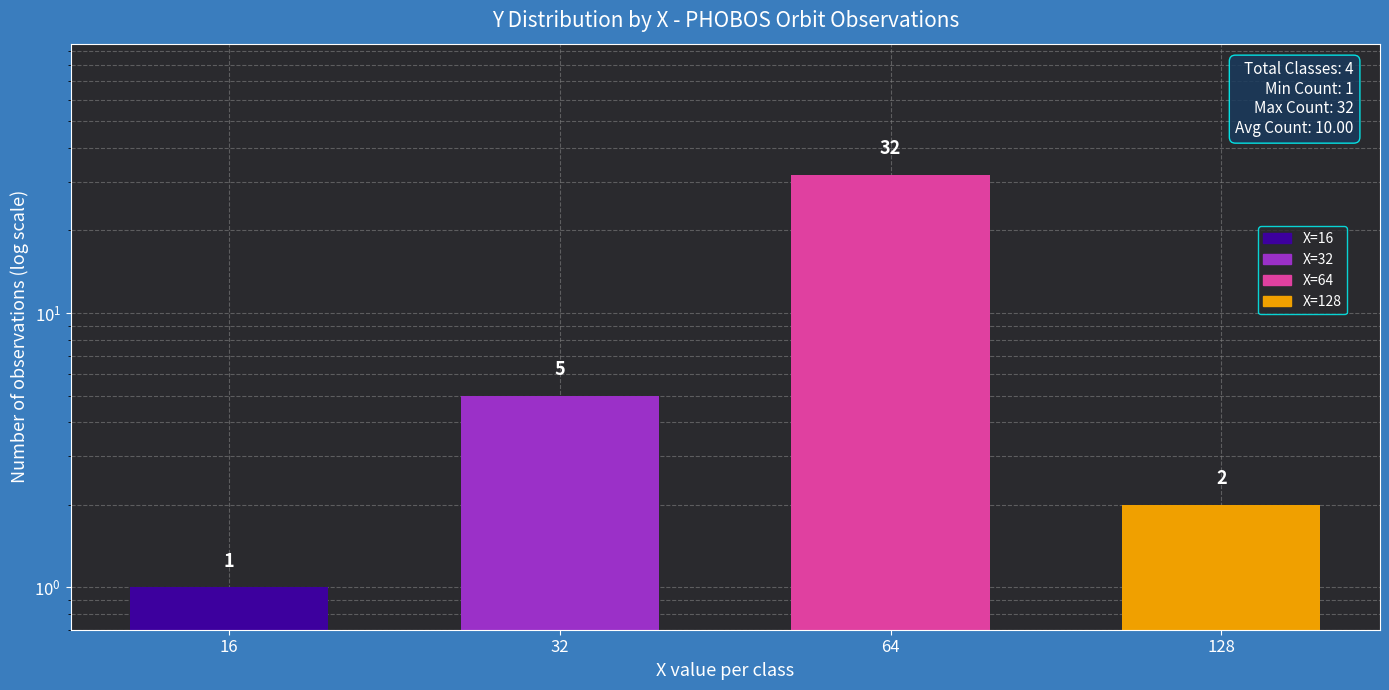

Are the bars grouped side by side (vs. stacked)?

No